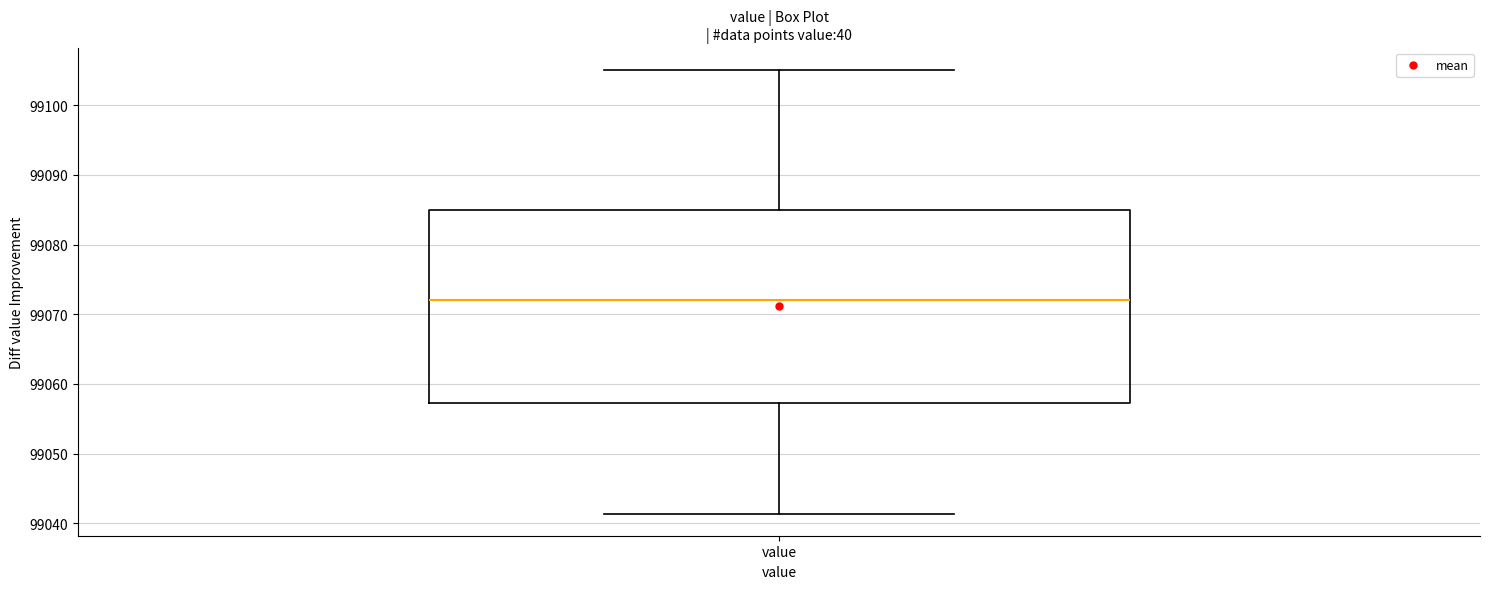

Read this box plot against the y-axis: the position of the median line, the range covered by the box, and the ends of both whiskers. The values are not printed on the chart, so give them approximately, as read against the axis.

median 99072, box 99057 to 99085, whiskers 99041 to 99105